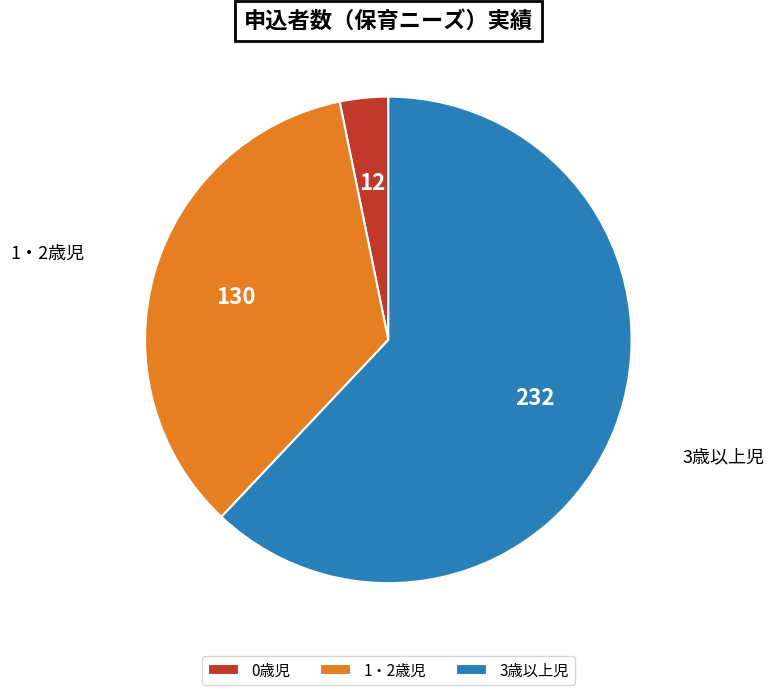

Combined, do 1・2歳児 and 0歳児 account for over 50%?

No